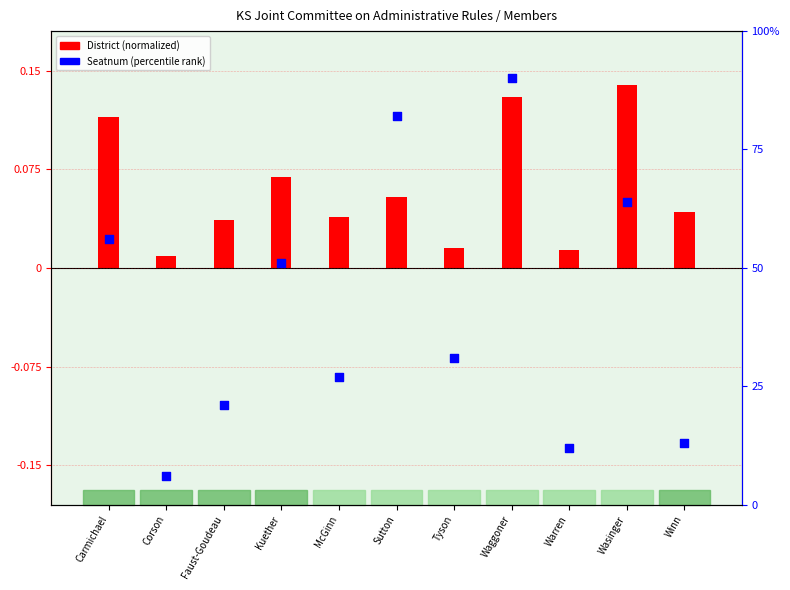

Which has a higher value, Winn or Carmichael?

Carmichael